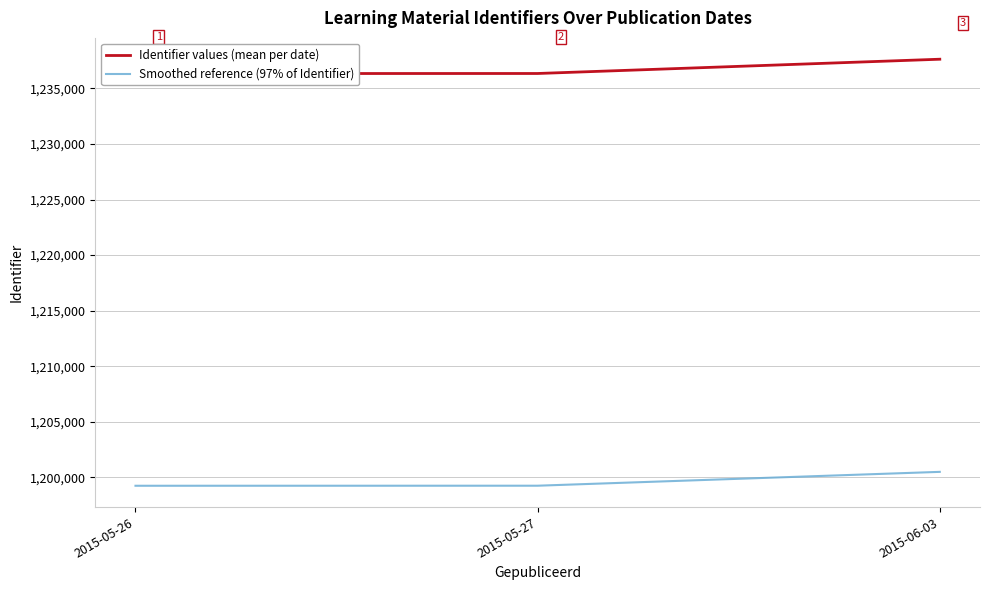

Is it true that Smoothed reference (97% of Identifier) equals 1199244.0 at 2015-05-26?

True